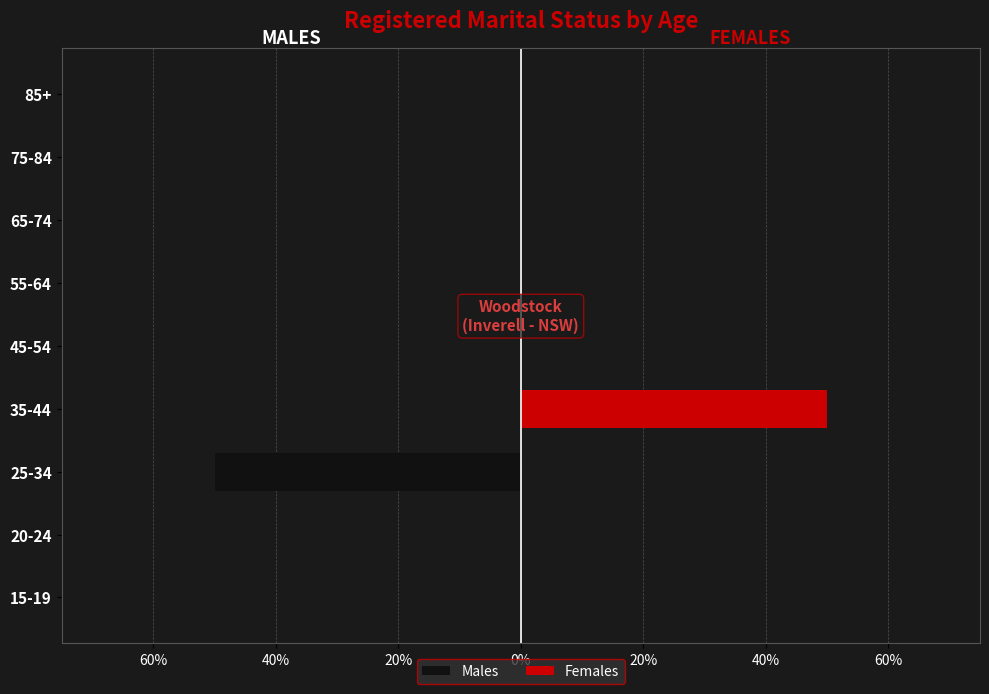

Rank the series at 20-24 from highest to lowest value.

Males, Females